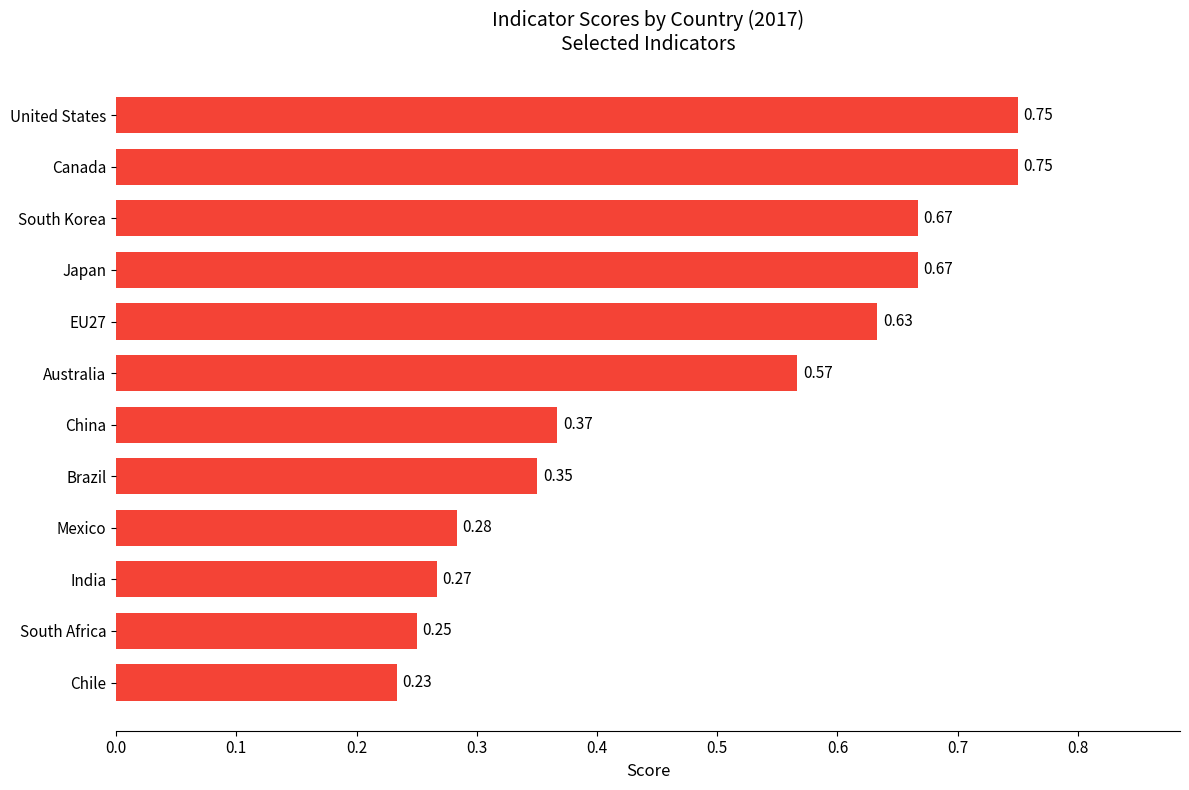

Where is the data nearest to the value 0?

Chile